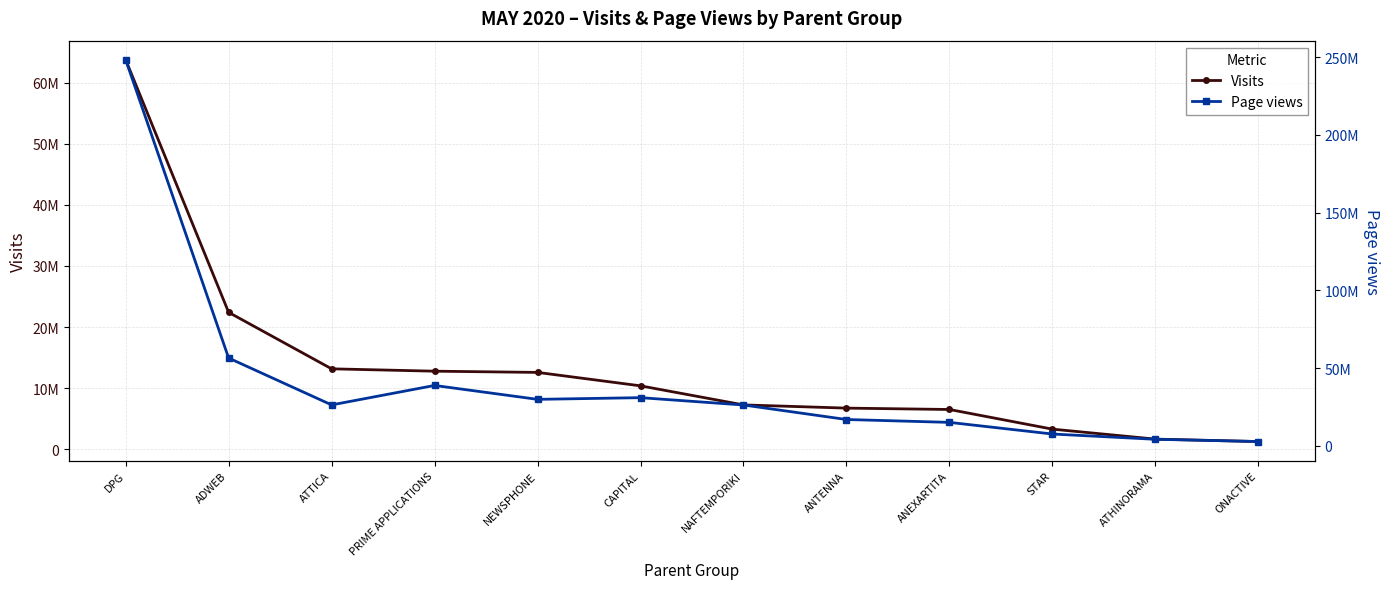

True or false: Visits has more than 1 points higher than both neighbors.

False